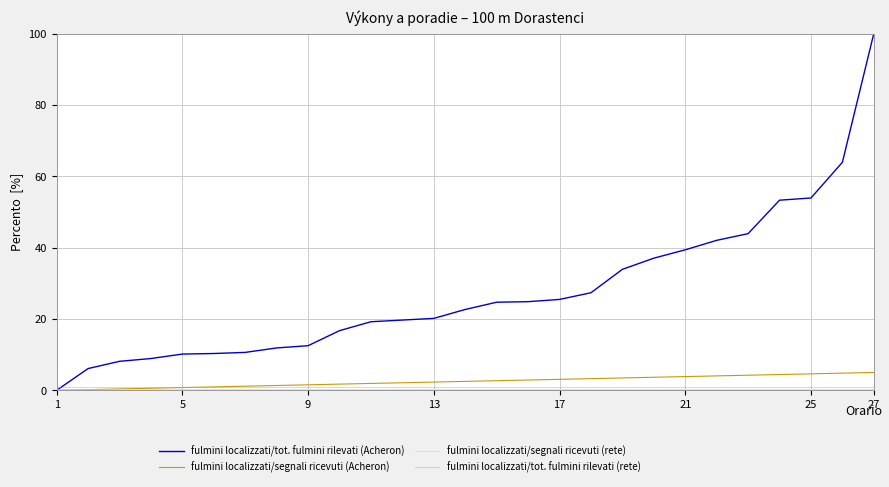

How many distinct data groups are displayed?

4